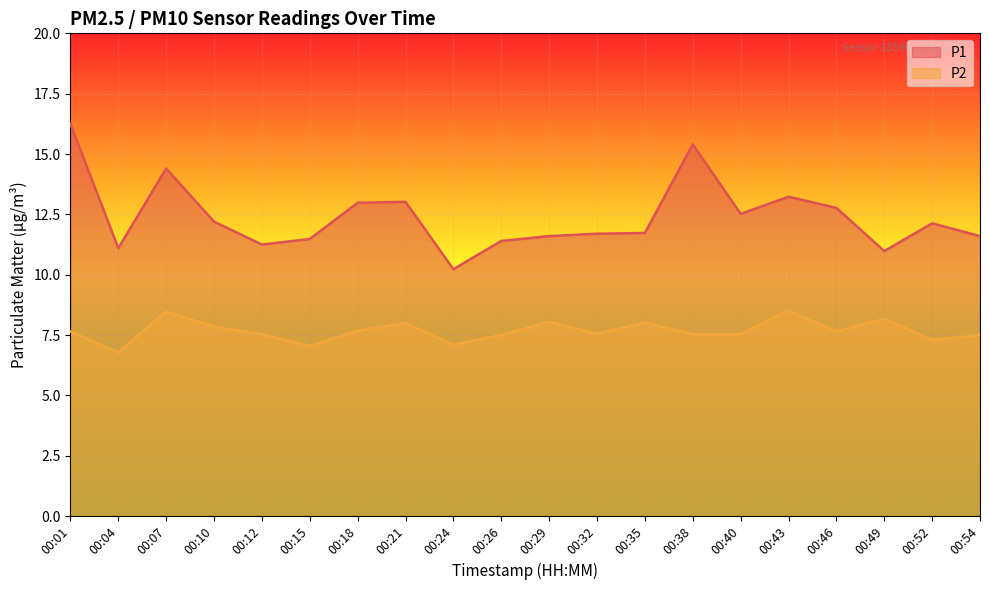

The P2 series shows 3.0 at 00:32. True or false?

False